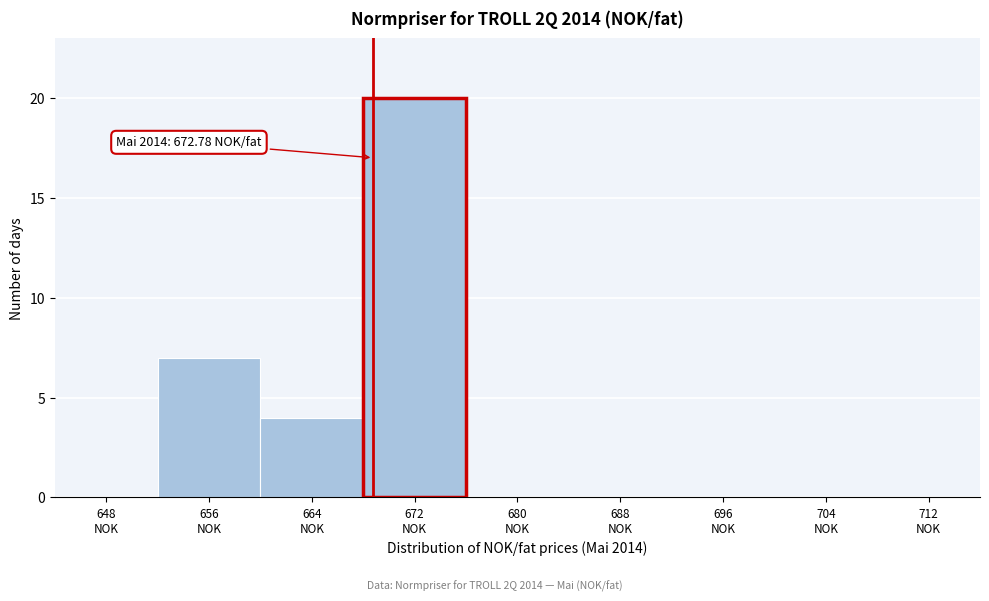

What is the greatest value displayed?

20